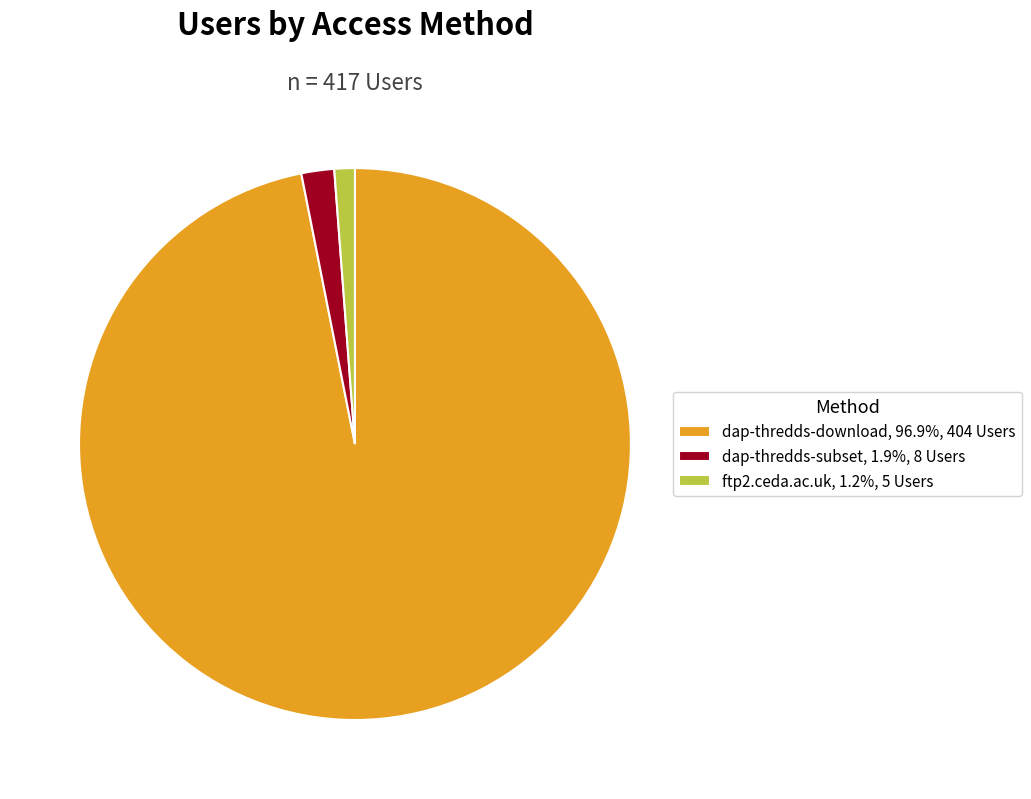

What is the smallest slice in the pie chart?

ftp2.ceda.ac.uk